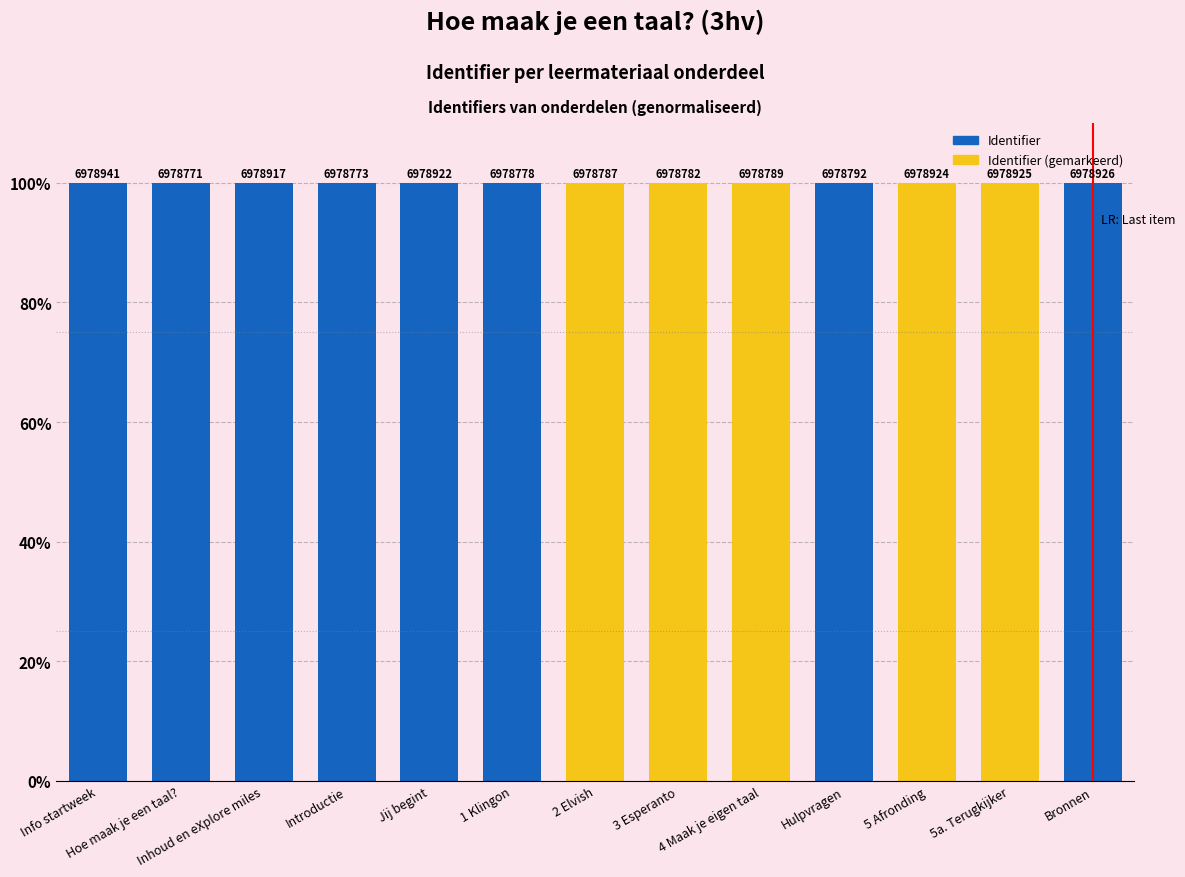

Which category has the highest value across all series?

Info startweek